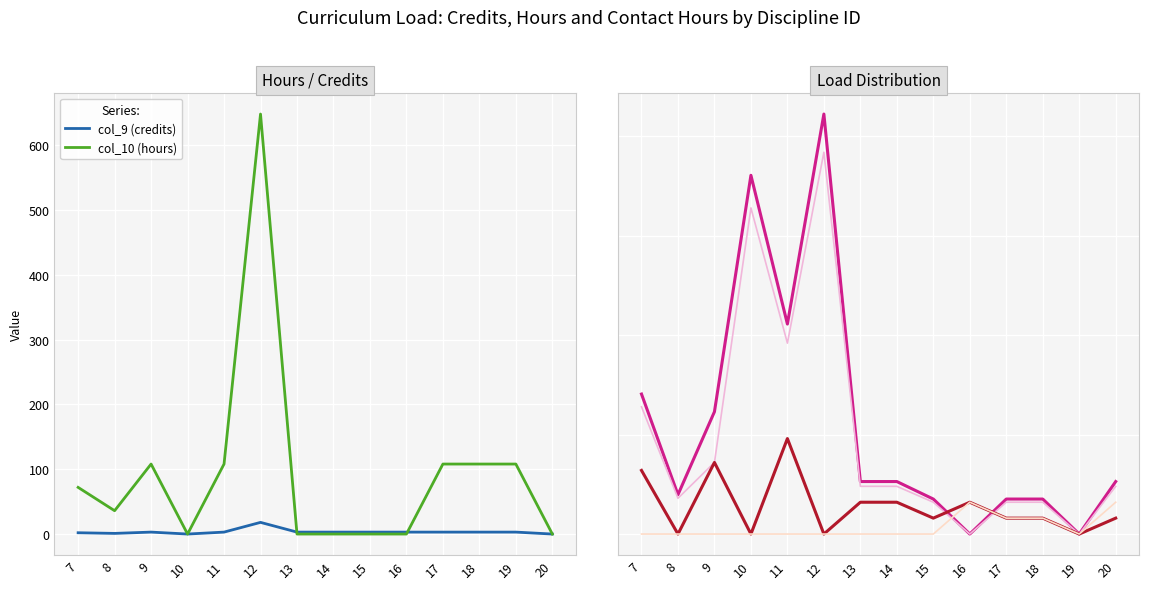

Where is the first local maximum for col_27 (lect)?

9